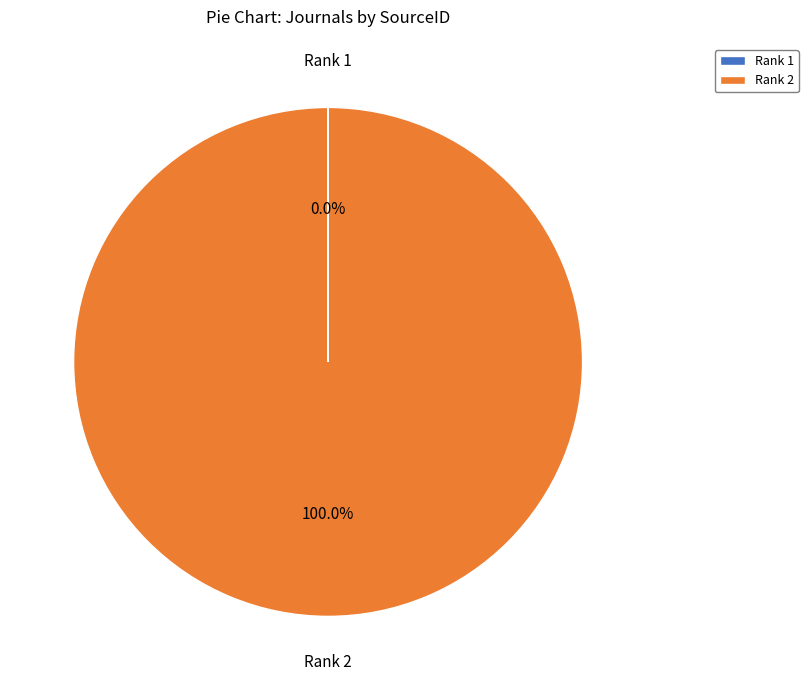

Does Rank 2 account for over 50% of the chart?

Yes